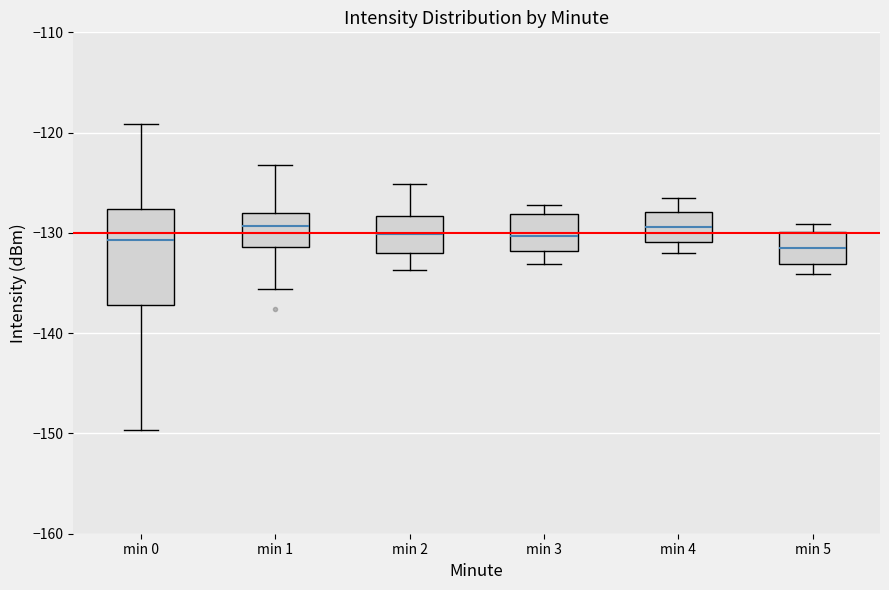

Which box is the tallest, from its lower edge to its upper edge?

min 0